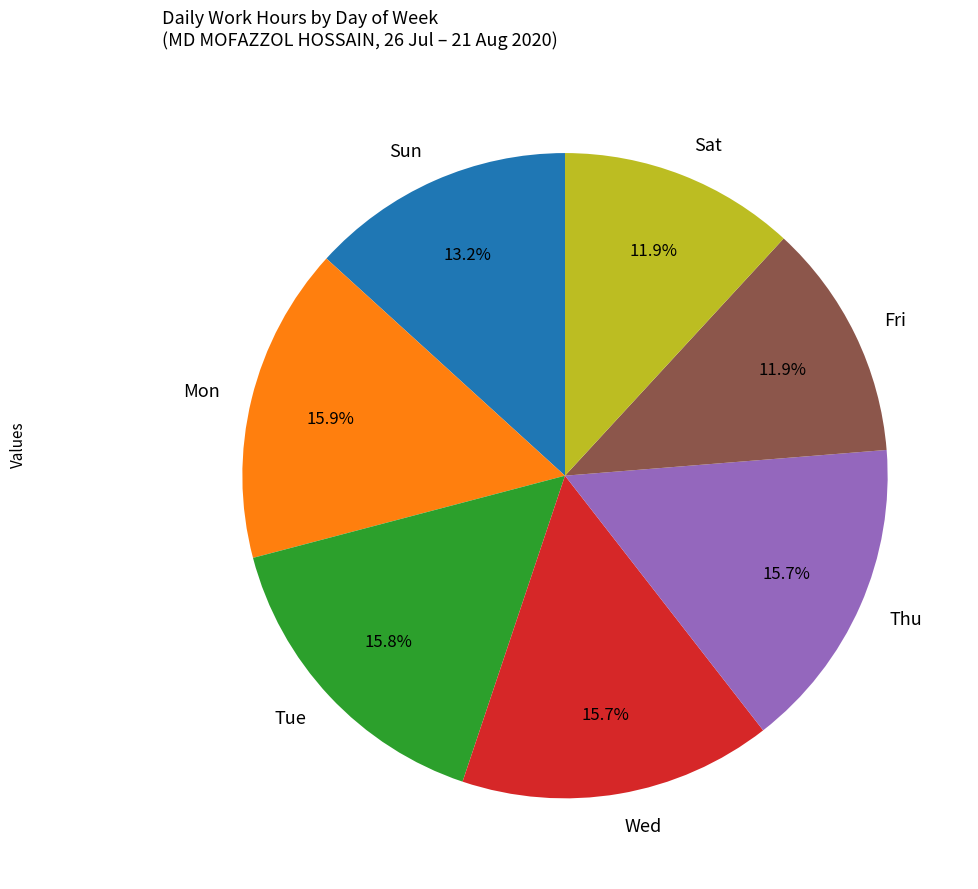

Is there a majority slice in this chart?

No